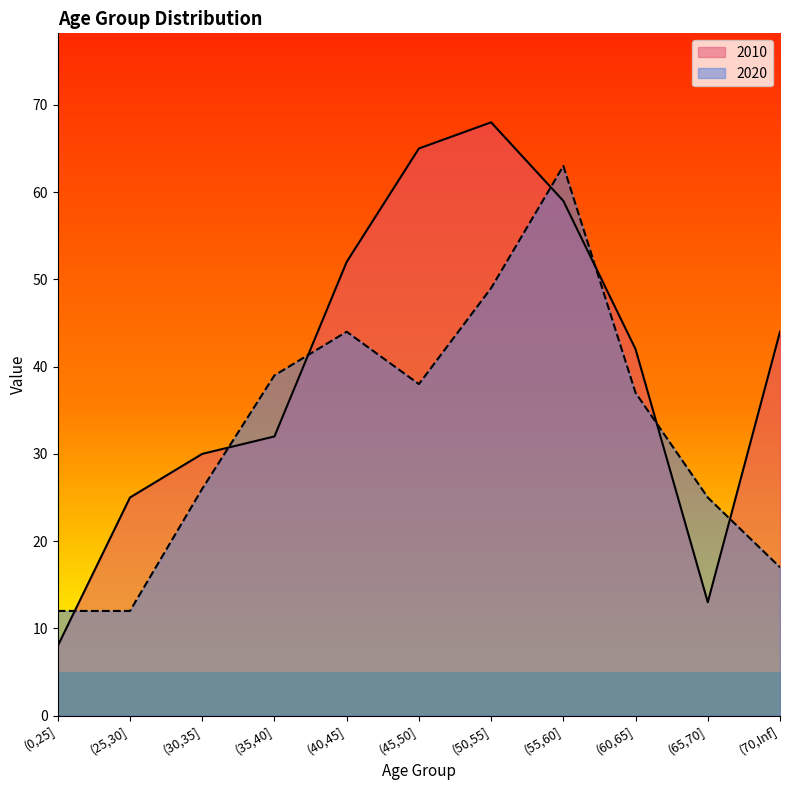

Reading left to right, transcribe all the data shown in this chart.

2010: 8	25	30	32	52	65	68	59	42	13	44
2020: 12	12	26	39	44	38	49	63	37	25	17